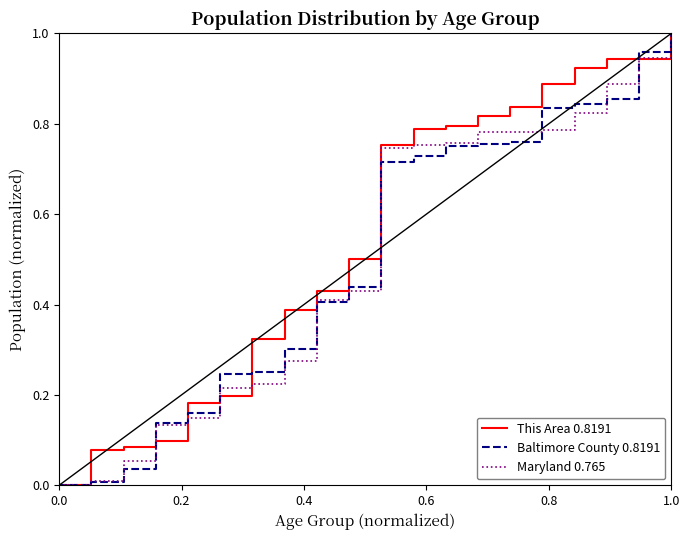

Does the chart display data point markers on the line(s)?

No